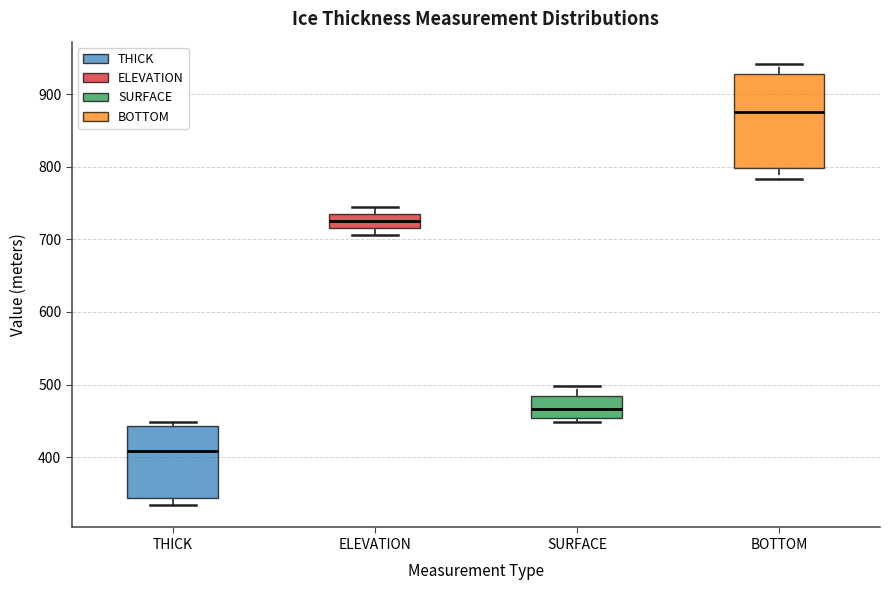

Which box has the highest median line?

BOTTOM